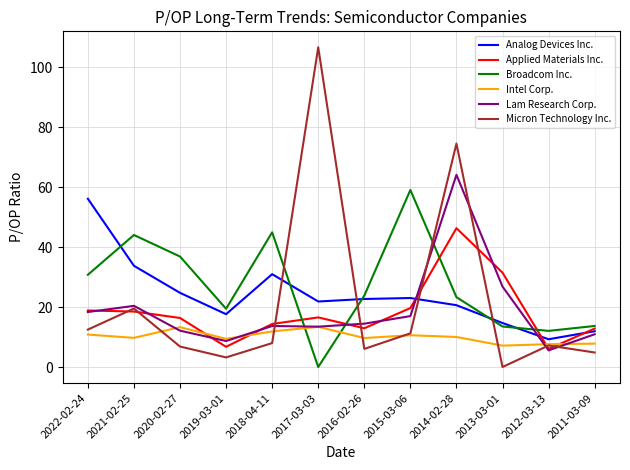

What is the difference between the highest and lowest values at 2022-02-24?

45.3